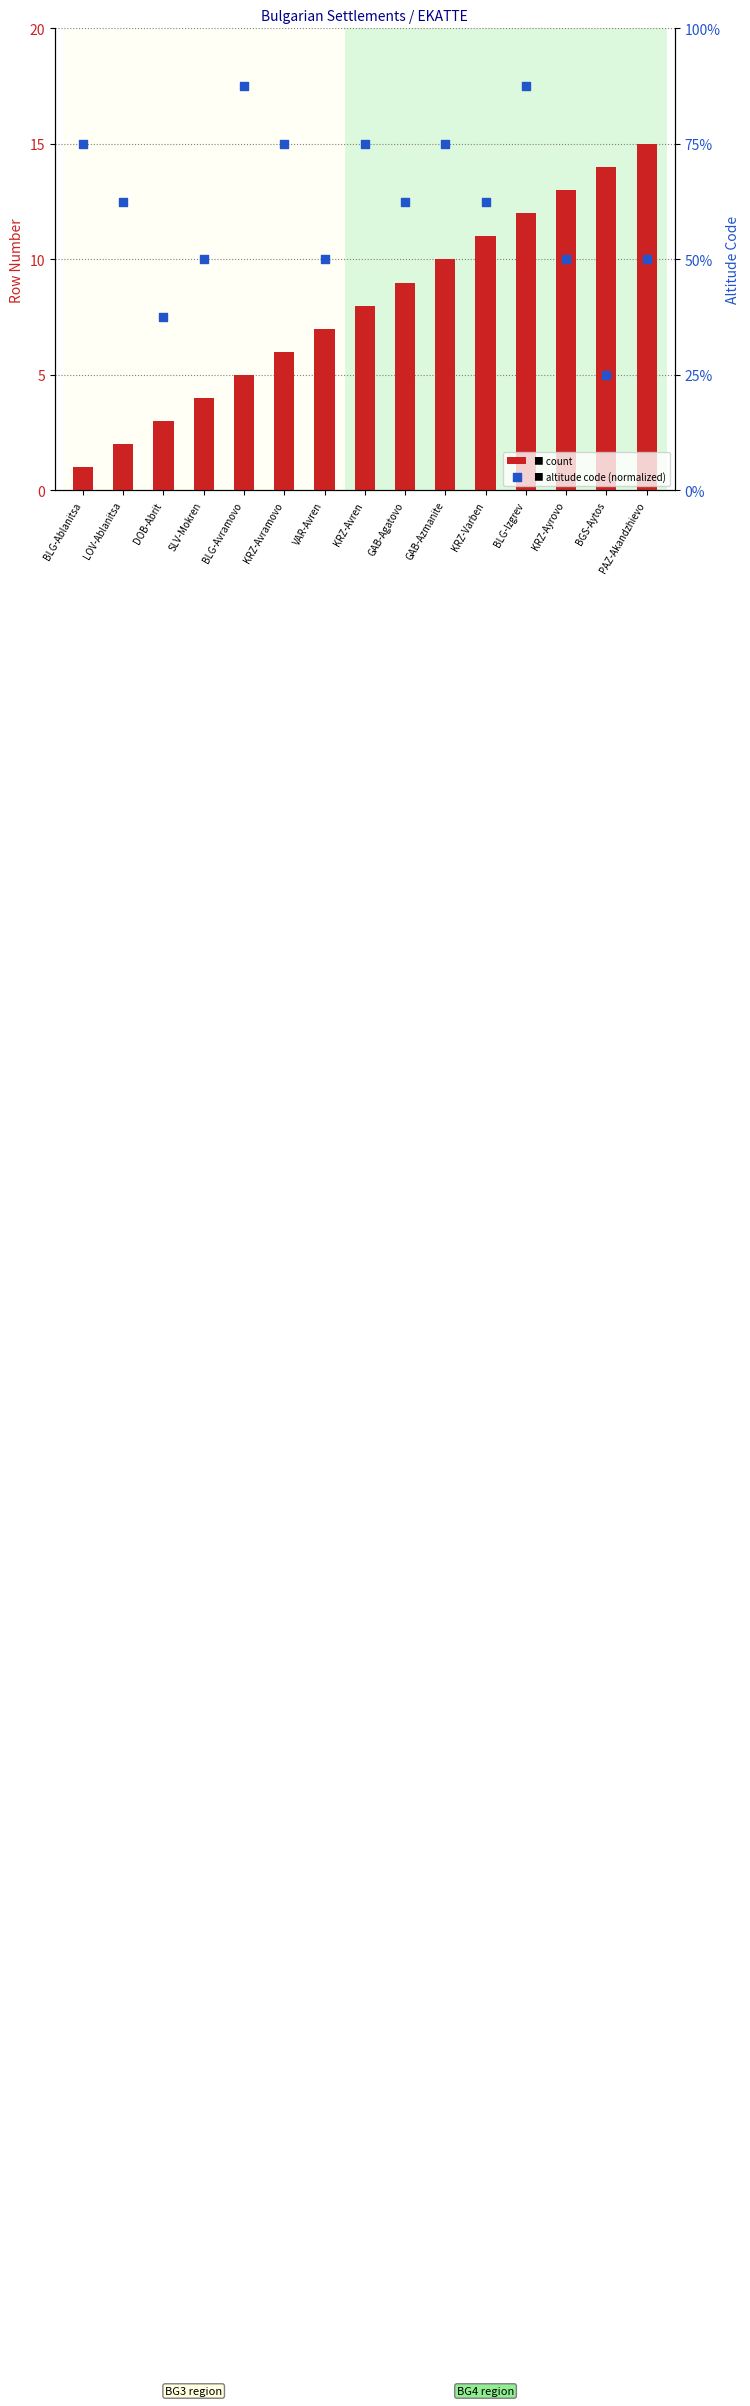

Which series contains the lowest Y value?

count